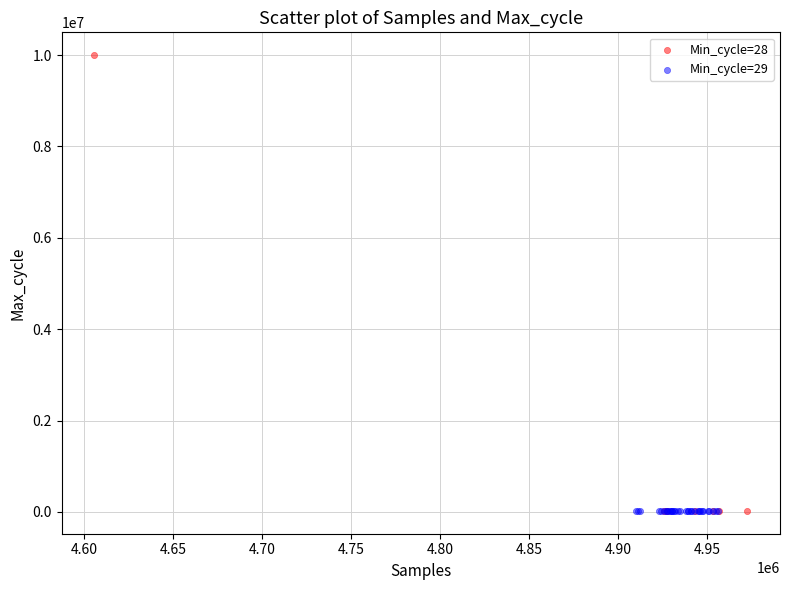

What are all the series names shown in the legend?

Min_cycle=28, Min_cycle=29